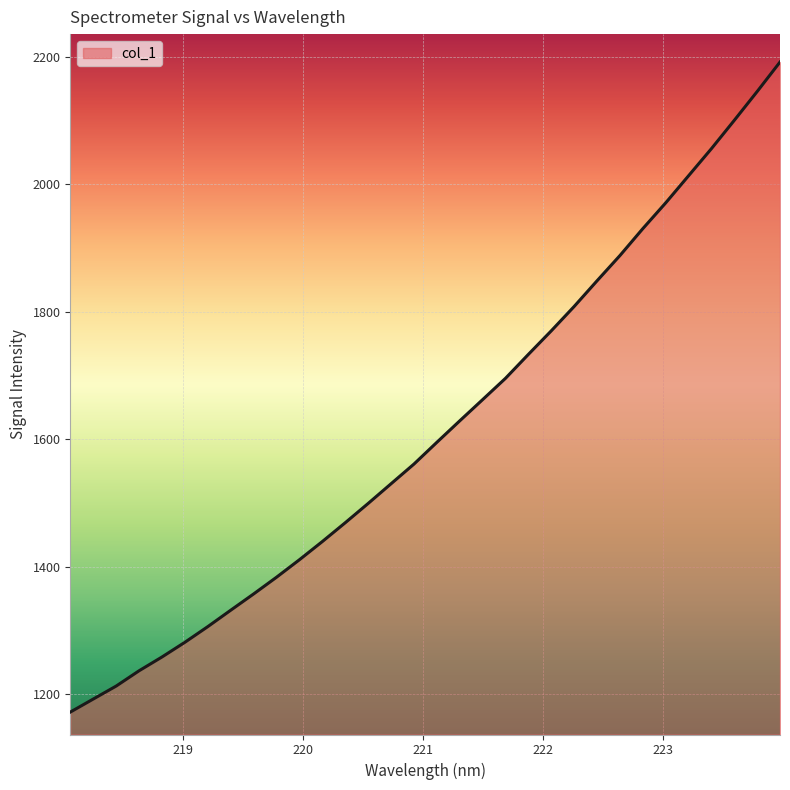

Reading left to right, what are all the values shown in this chart?

1171.8	1192.2	1212.6	1236.6	1258.2	1281.3	1305.9	1331.7	1357.2	1383.4	1410.9	1439.5	1469.0	1499.2	1530.1	1561.0	1595.1	1628.8	1662.2	1695.6	1733.2	1770.1	1808.4	1848.6	1888.2	1930.5	1970.9	2013.5	2056.0	2100.5	2145.6	2192.0